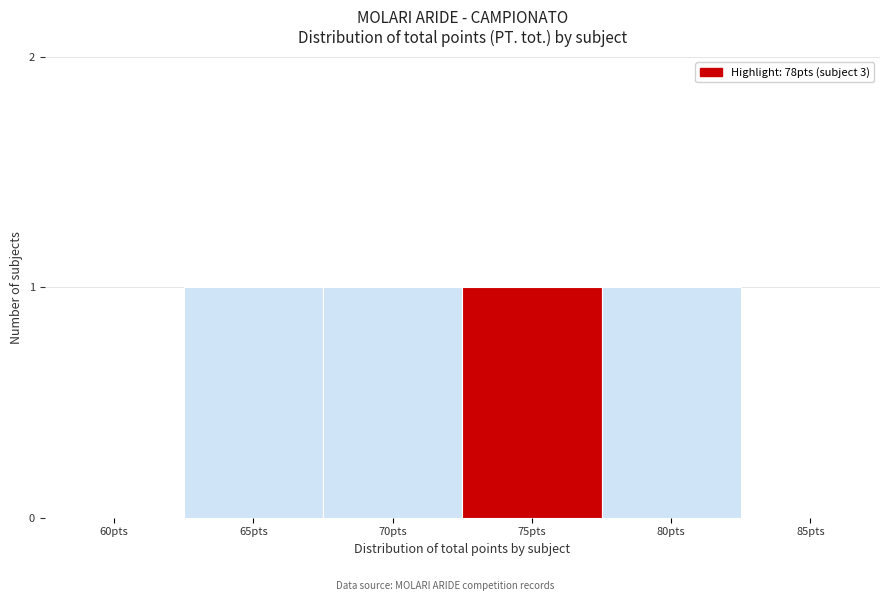

Reading left to right, transcribe all the data shown in this chart.

60pts=0	65pts=1	70pts=1	75pts=1	80pts=1	85pts=0